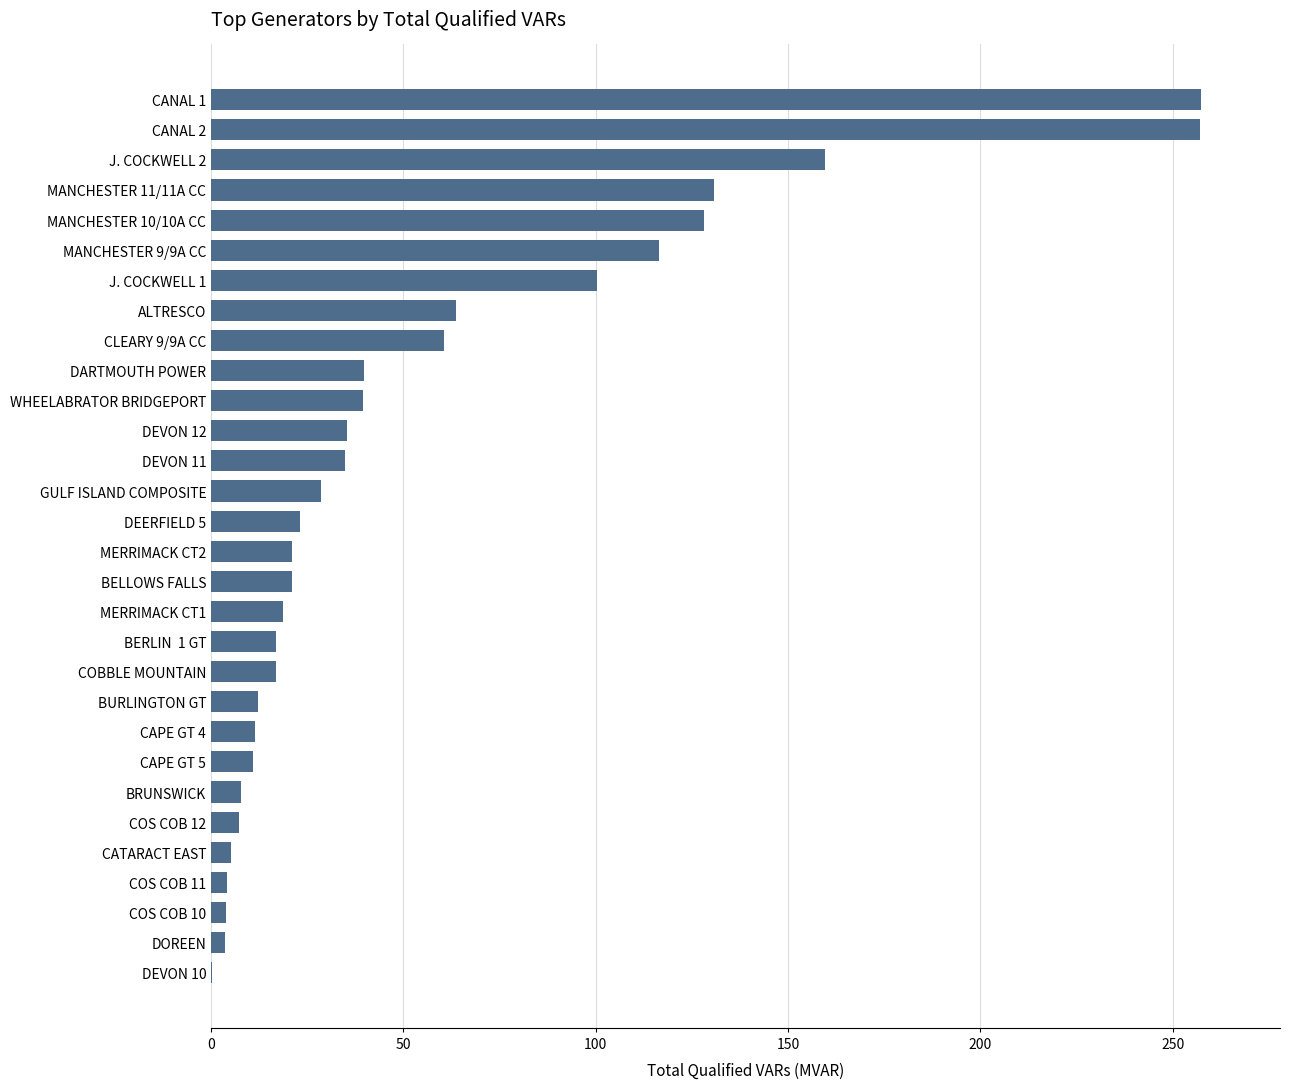

What is the greatest value displayed?

257.3